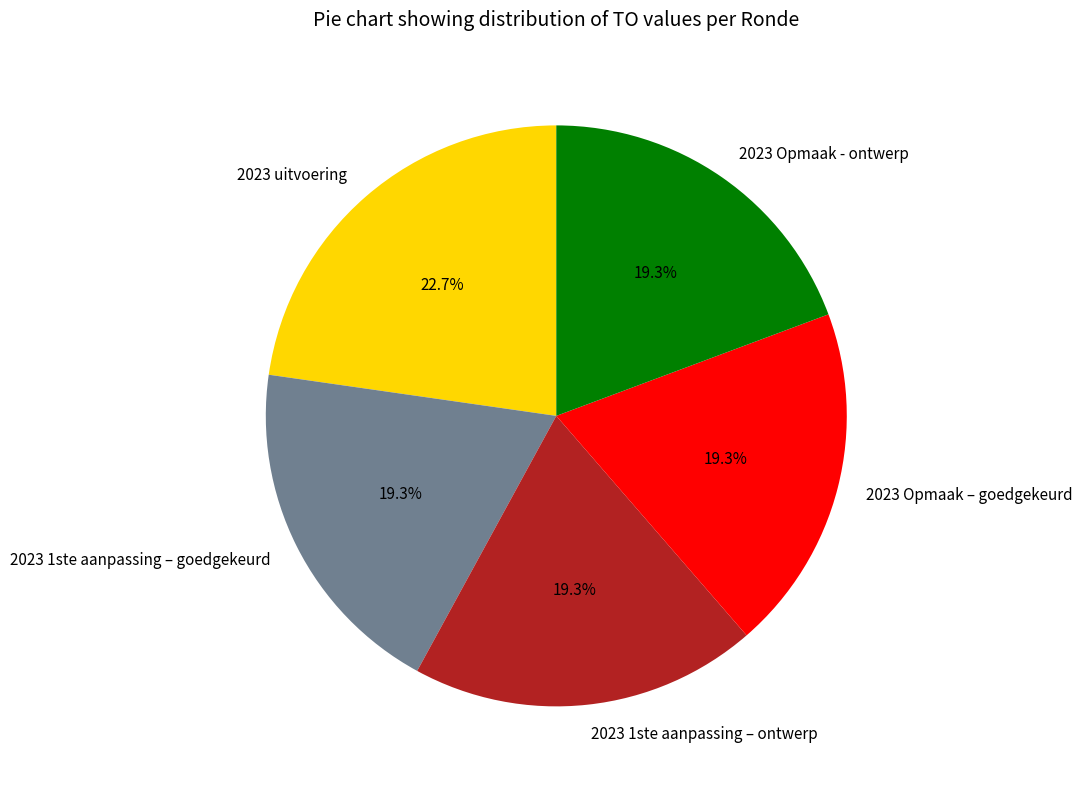

Which slice is the largest?

2023 uitvoering